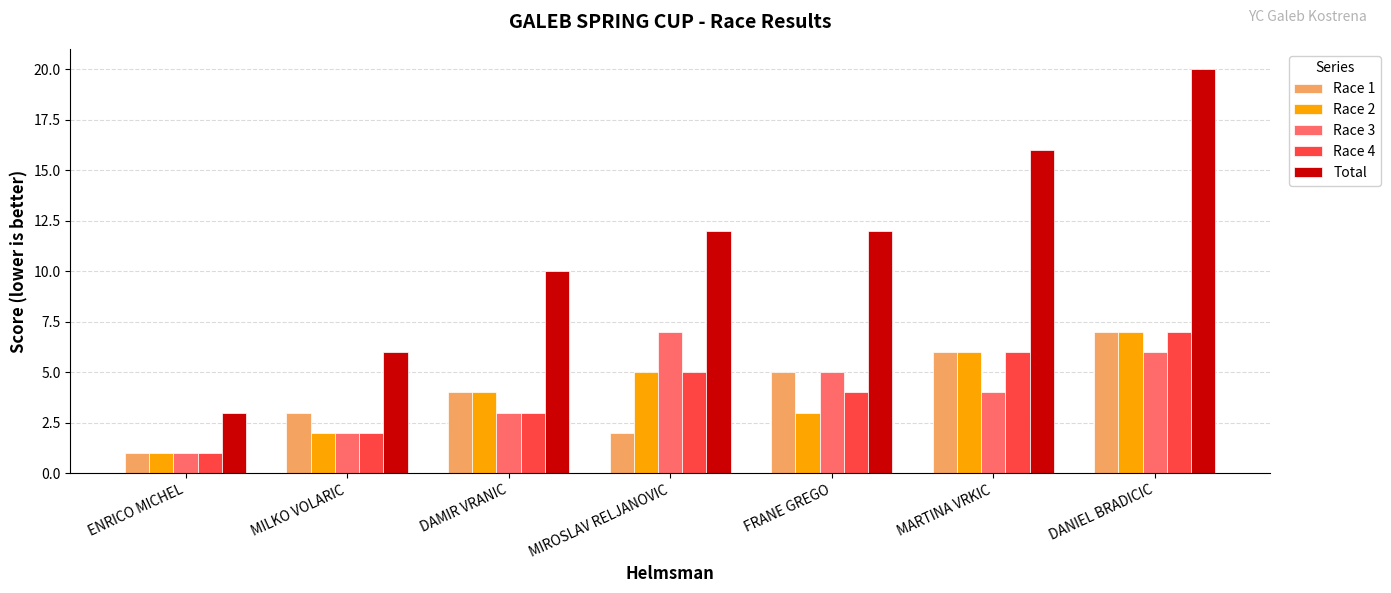

Which category has the lowest value across all series?

ENRICO MICHEL